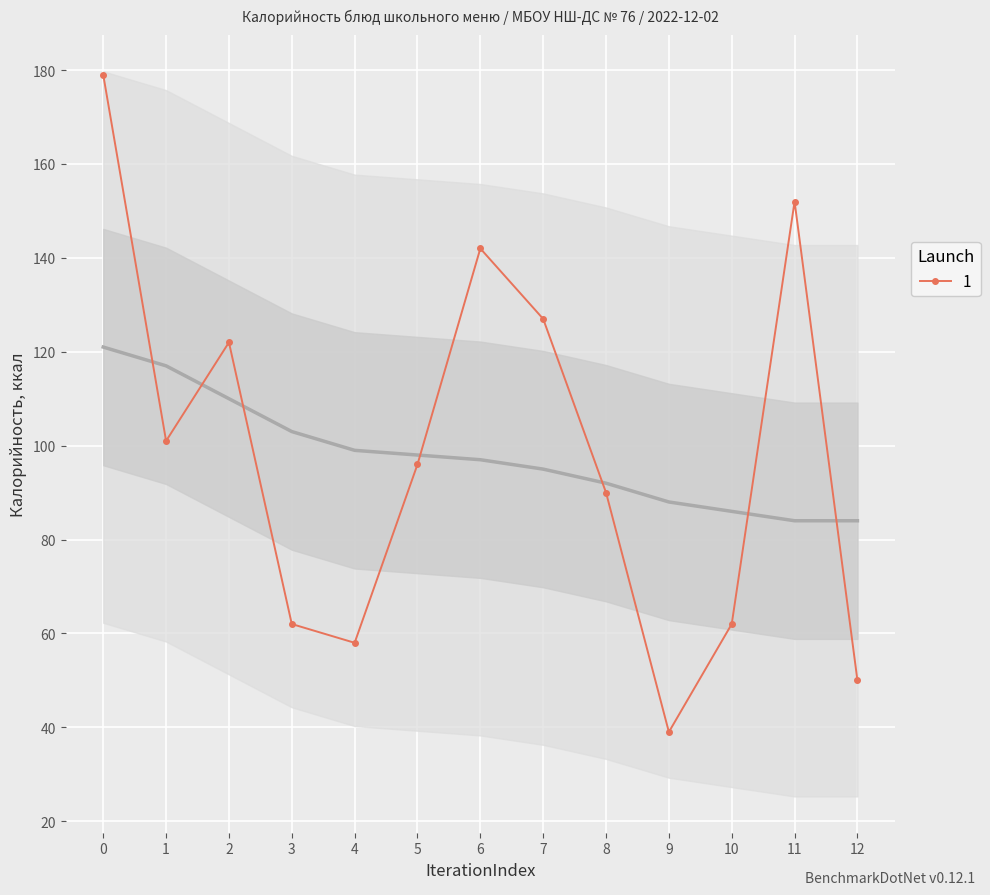

Count the number of categories in the chart.

13